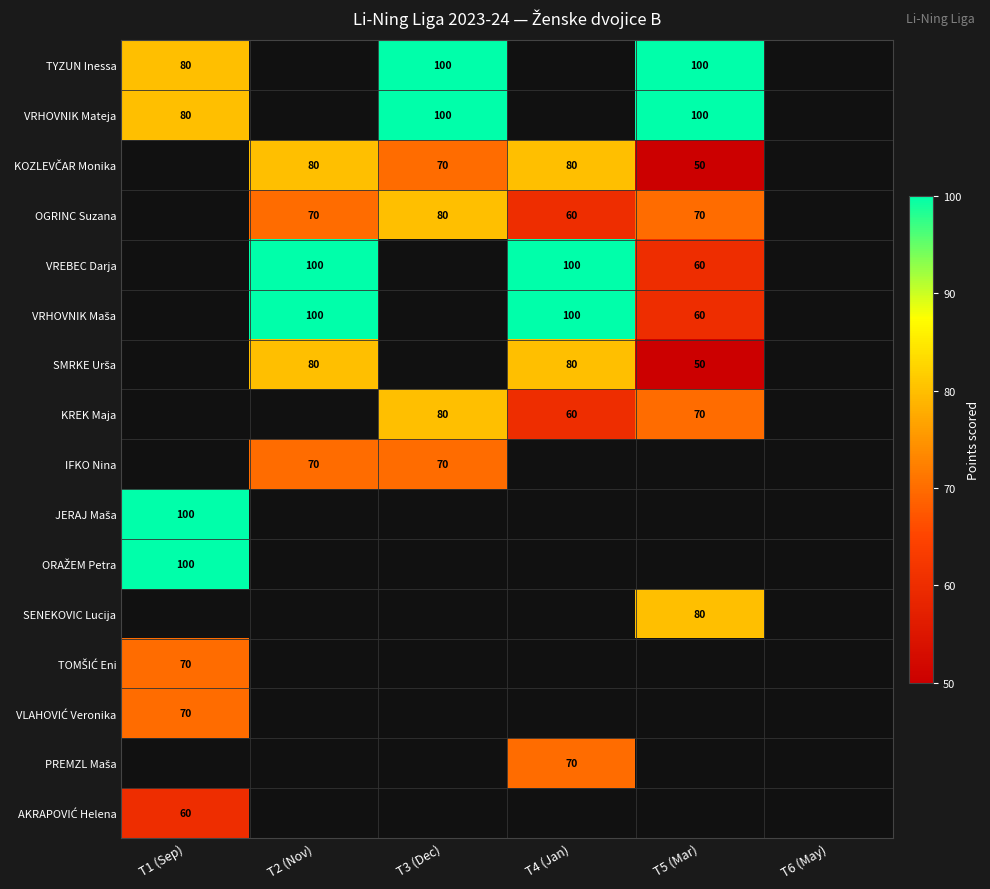

The value of TYZUN Inessa at T3 (Dec) is 100. True or false?

True